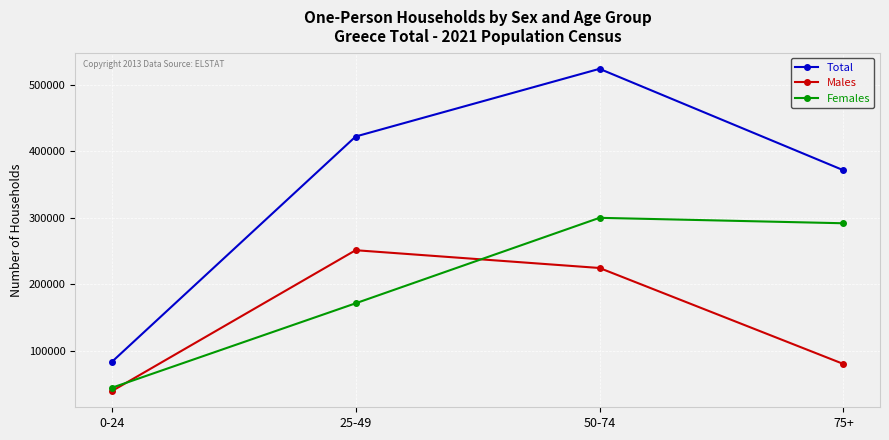

Rank the series by their maximum value, from highest to lowest.

Total, Females, Males